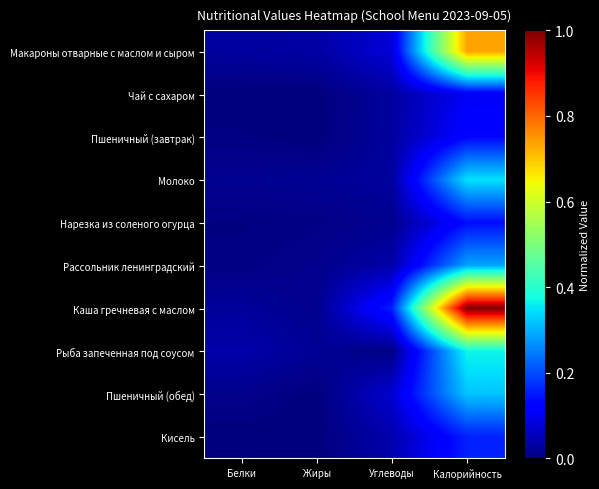

Between Белки and Жиры, which is larger?

Жиры